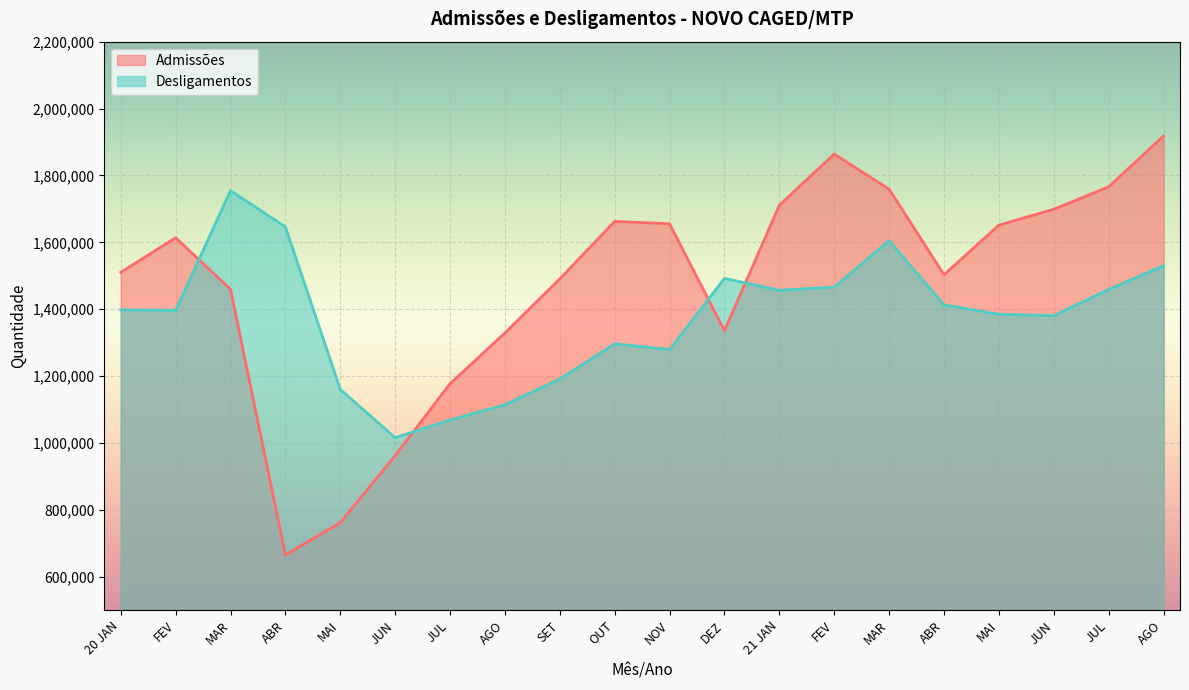

What is the lowest value of the Desligamentos series?

1015743